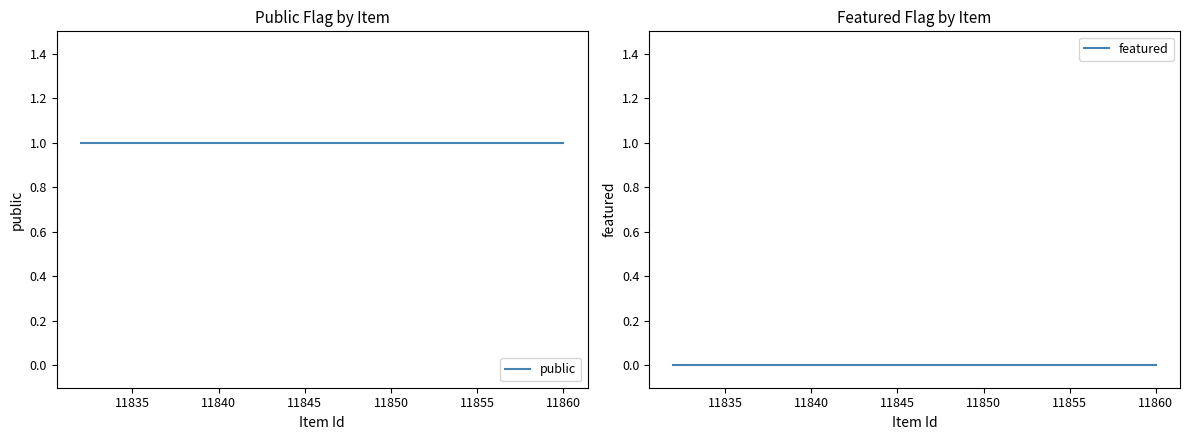

True or false: featured has more than 2 interior local peaks.

False